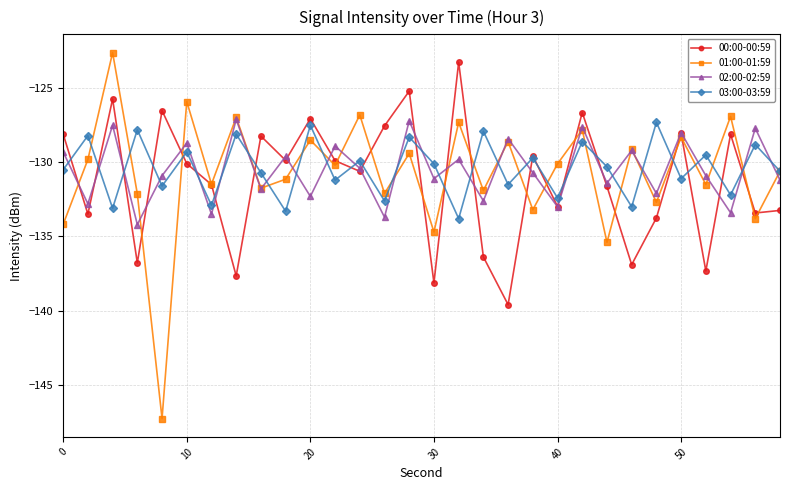

What is the lowest value of the 00:00-00:59 series?

-139.6